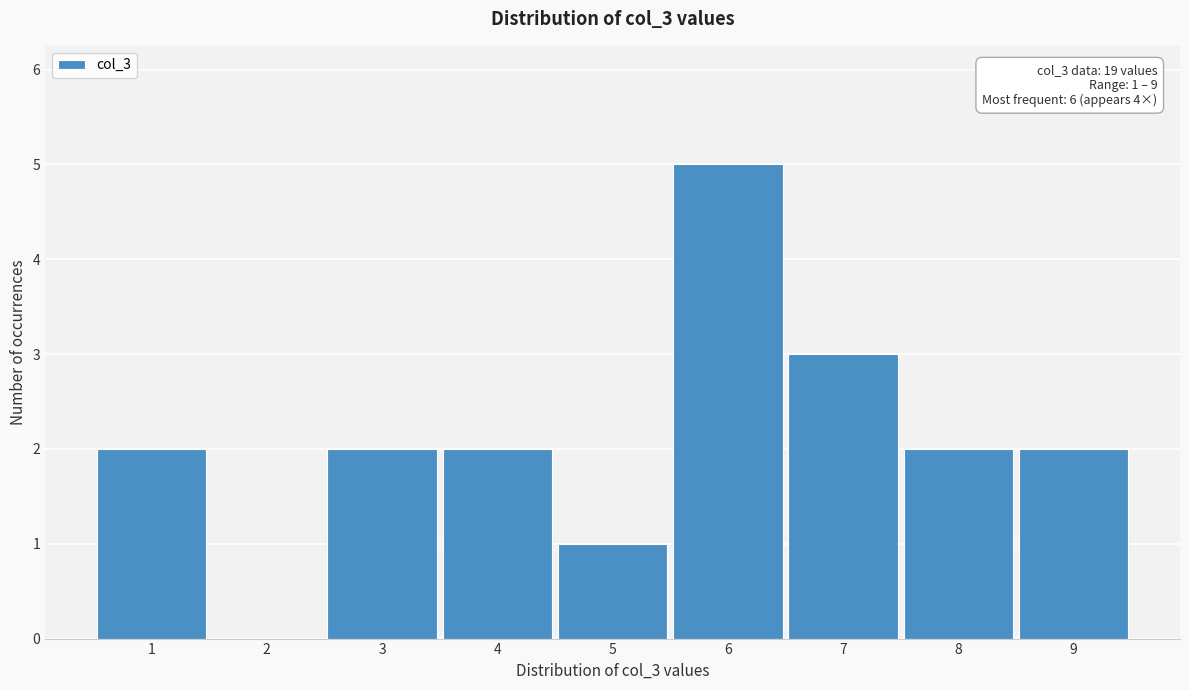

Over which range of the x-axis is the bar tallest?

5.5 to 6.5